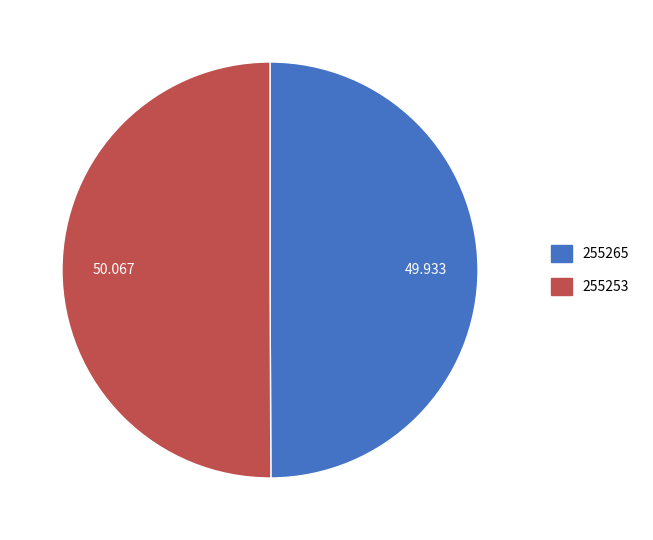

Do 255253 and 255265 together represent more than half of the pie?

Yes